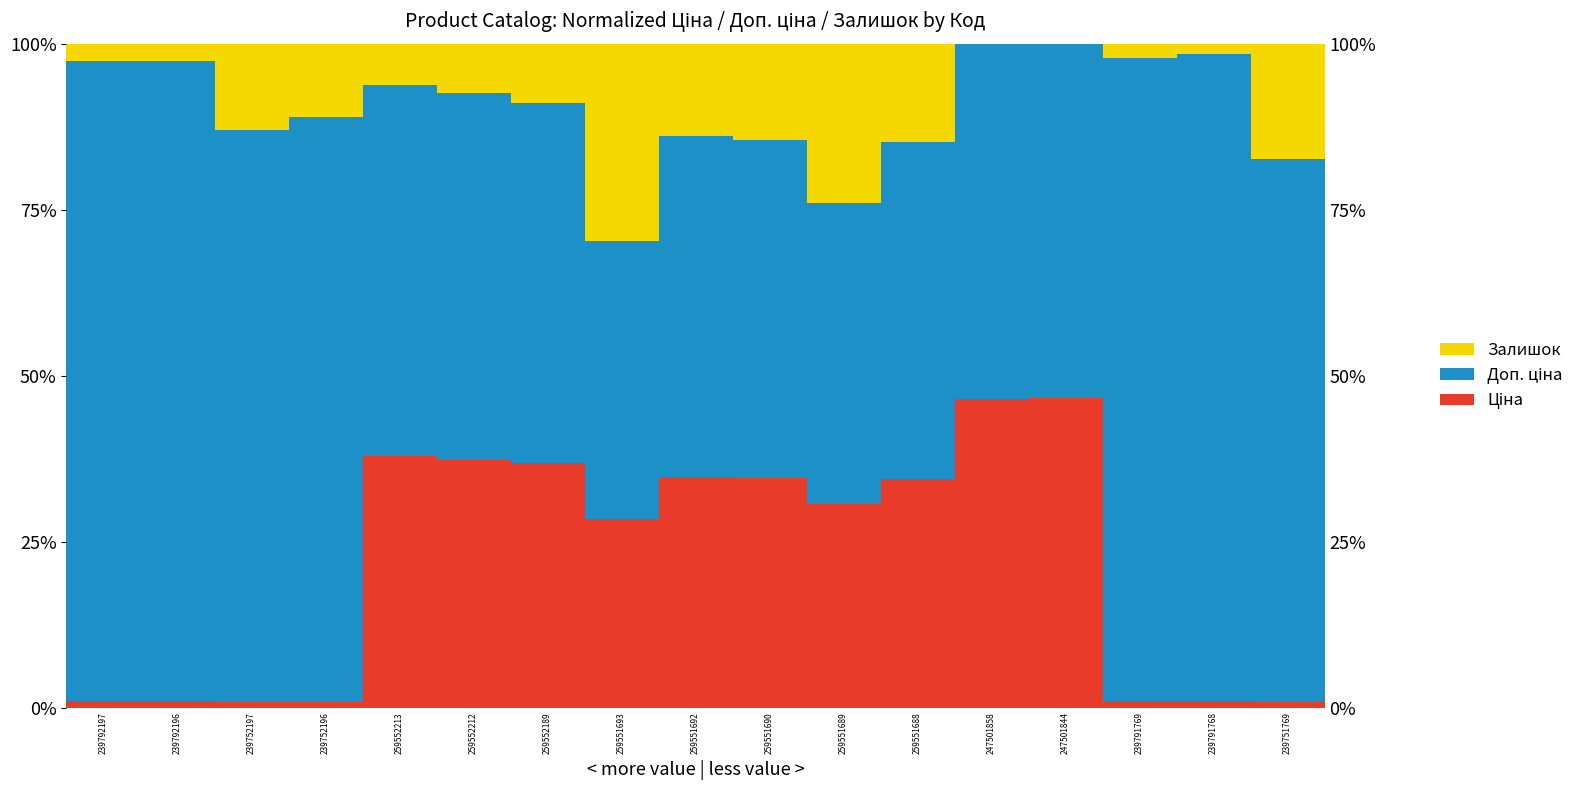

What is the average value of the Залишок series?

10.0